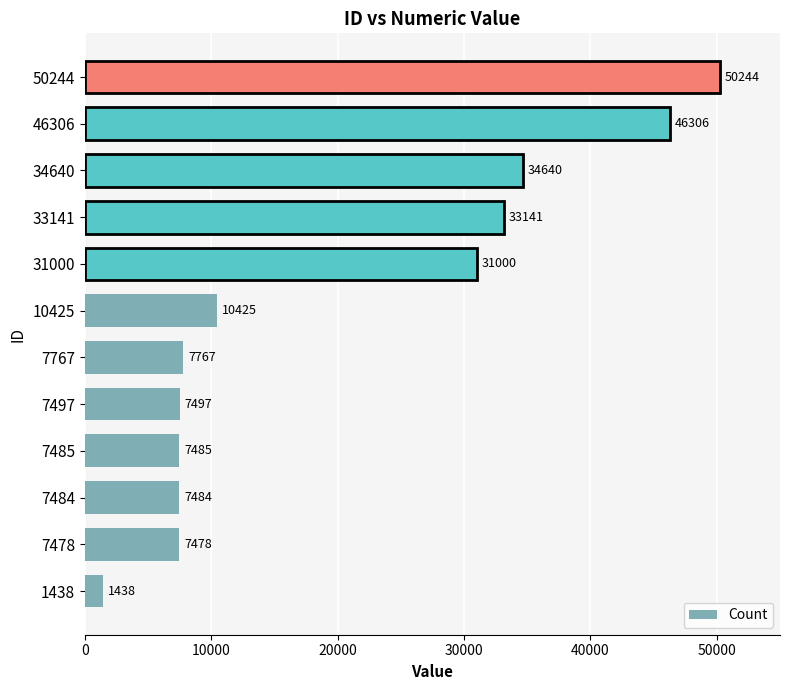

Does the chart contain any negative values?

No